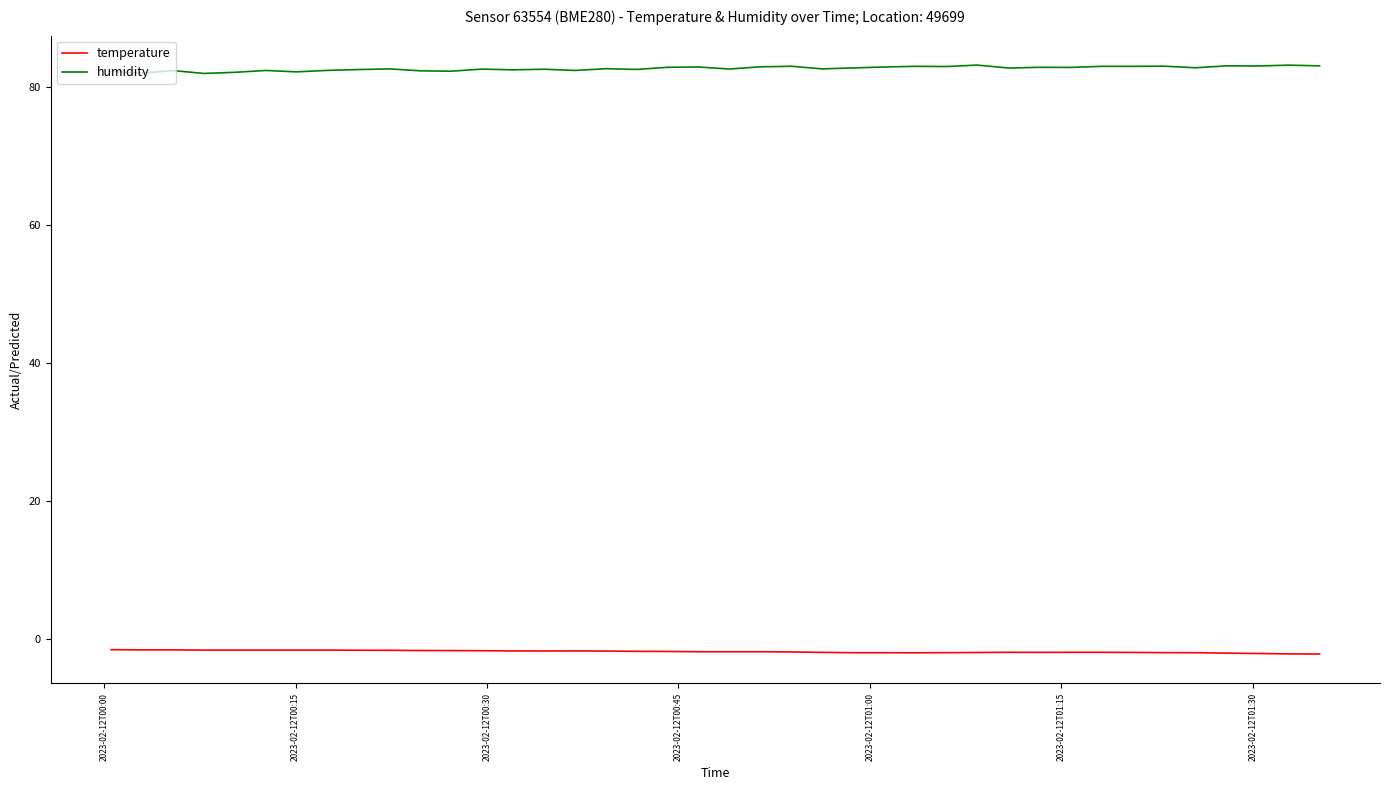

True or false: humidity and temperature intersect in this chart.

False